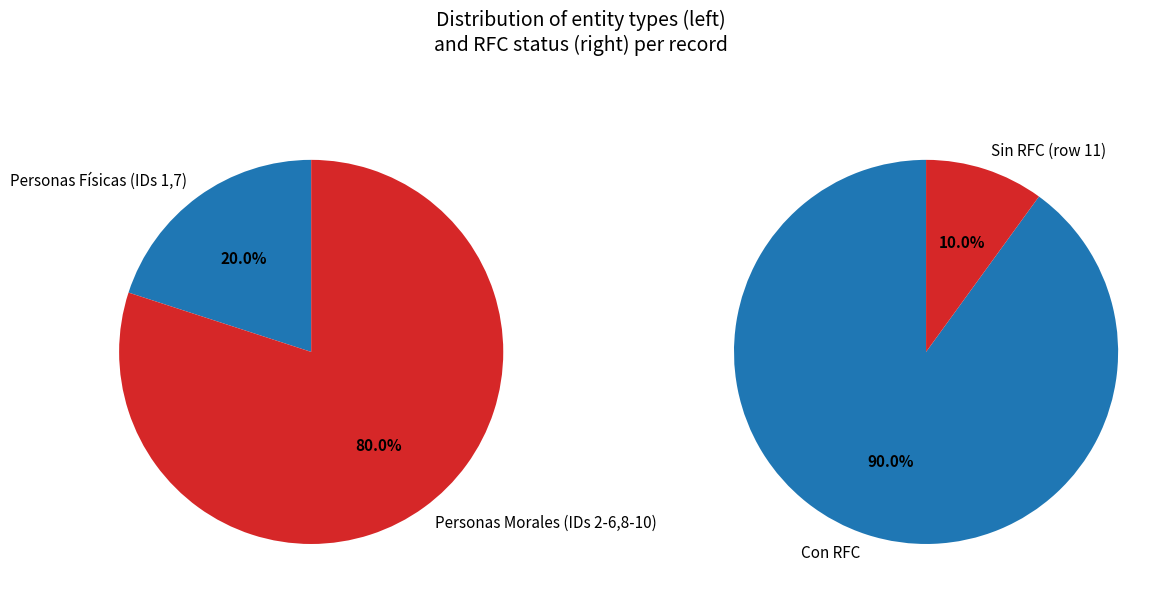

How many segments does this pie chart have?

2